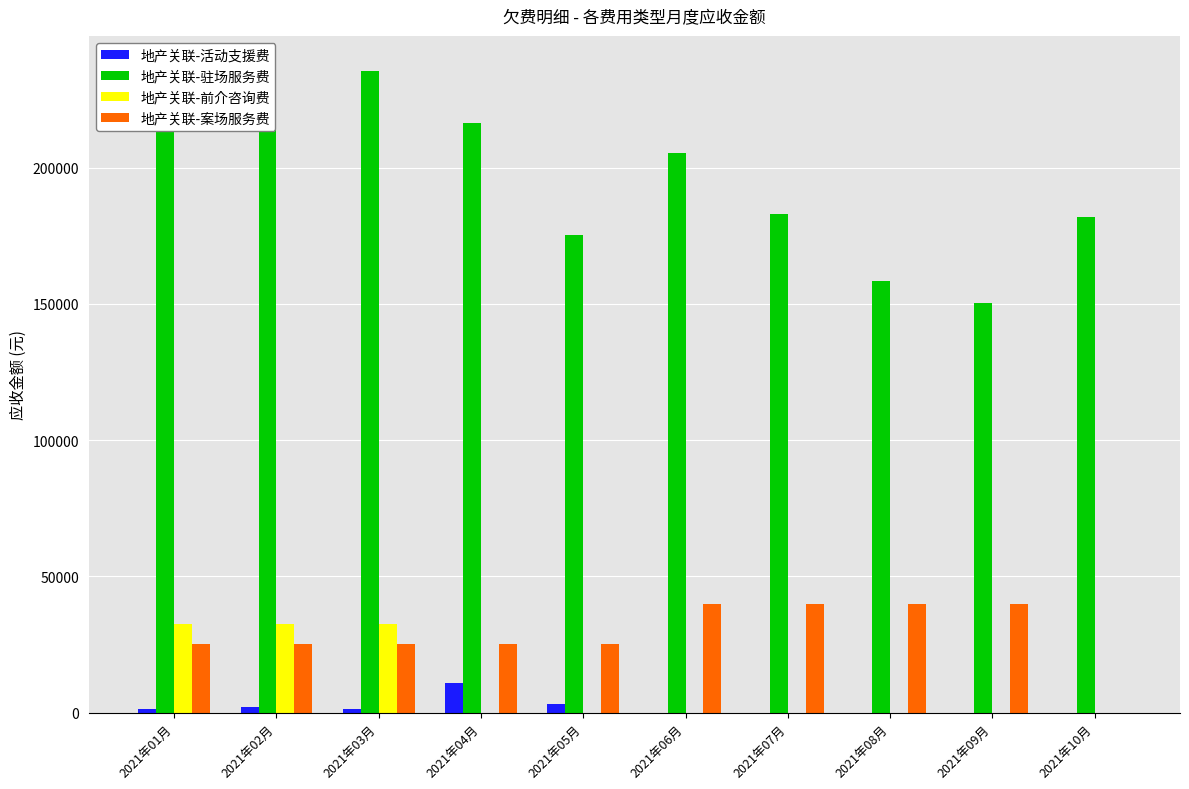

Which has a higher value, 2021年02月 or 2021年05月?

2021年05月